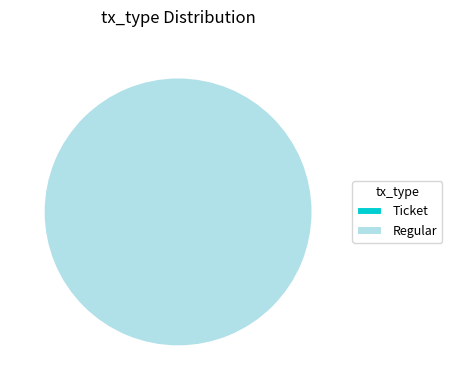

To the nearest percent, what is the combined percentage of Ticket and Regular?

100%